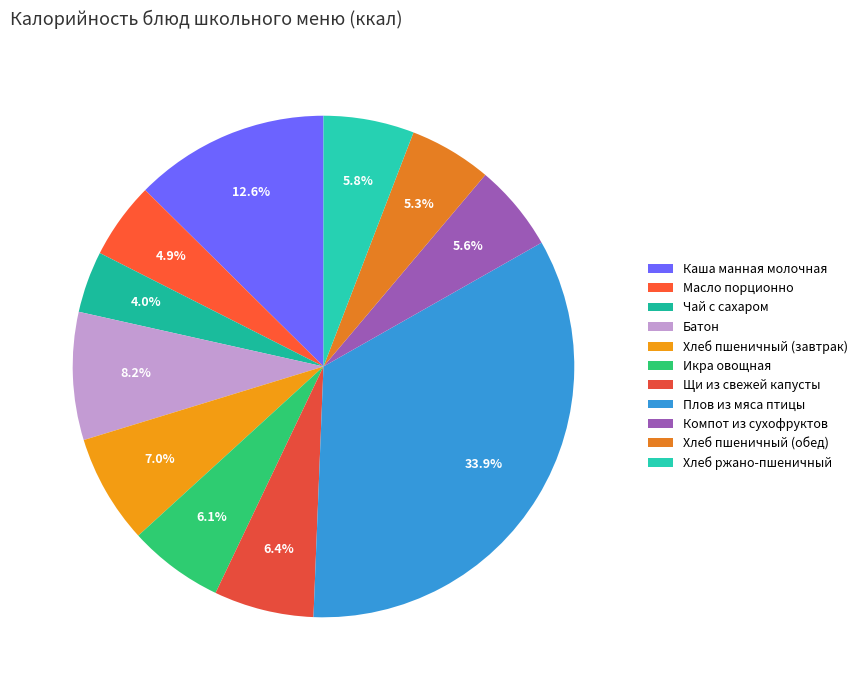

To the nearest percent, what percentage of the pie is Батон?

8%